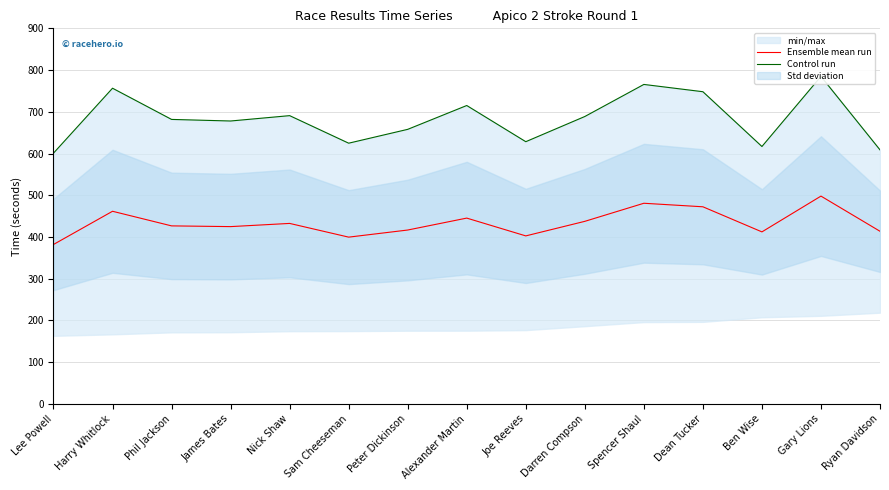

True or false: Control run and Ensemble mean run cross at least once.

False